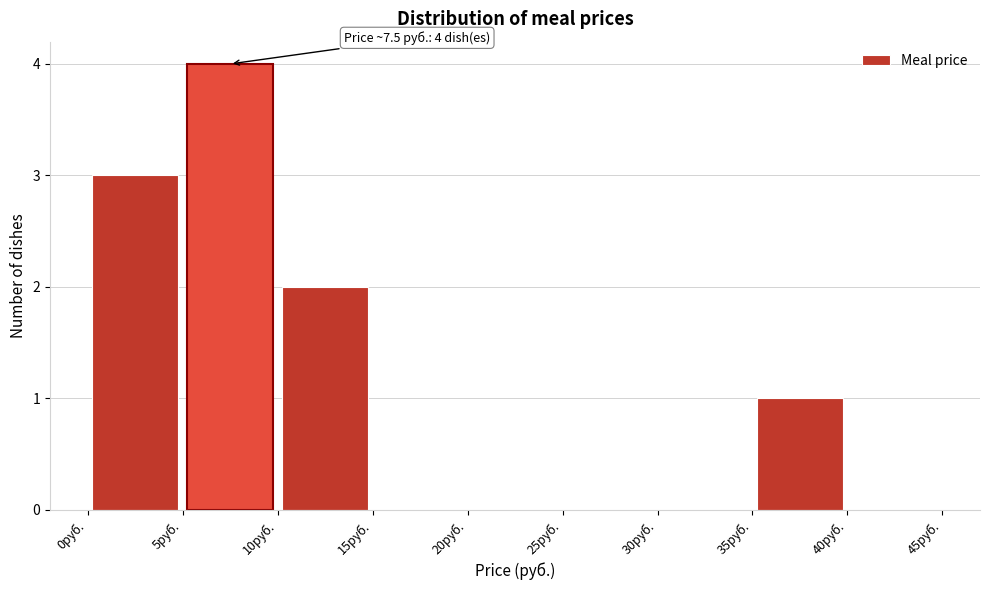

Over which range of the x-axis is the bar tallest?

5 to 10